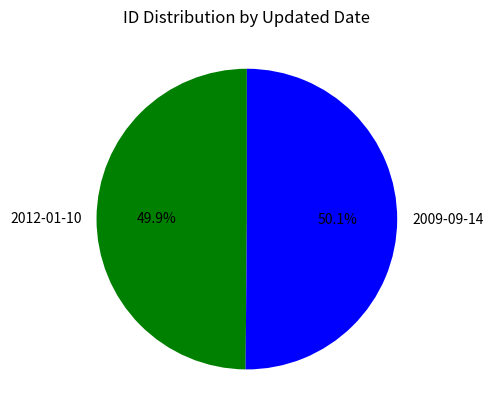

Is there any slice that represents more than half of the pie?

Yes